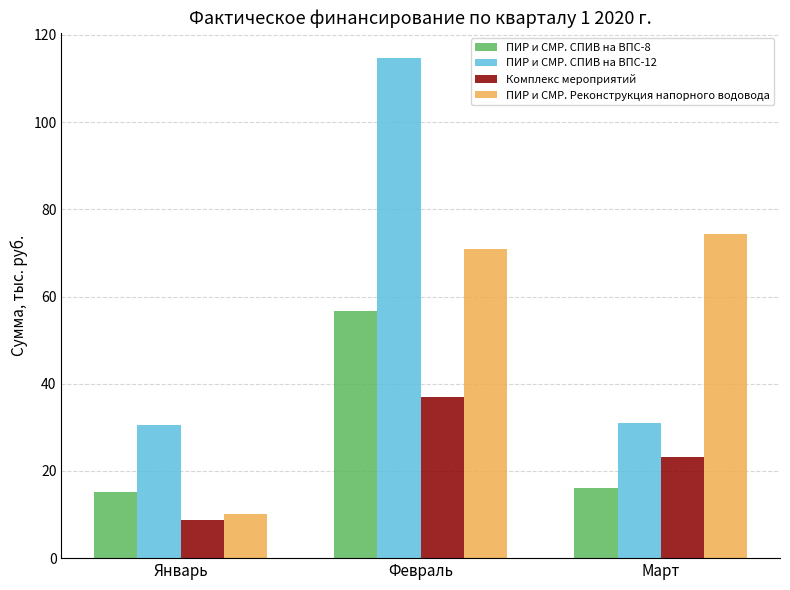

Are the bars horizontal?

No